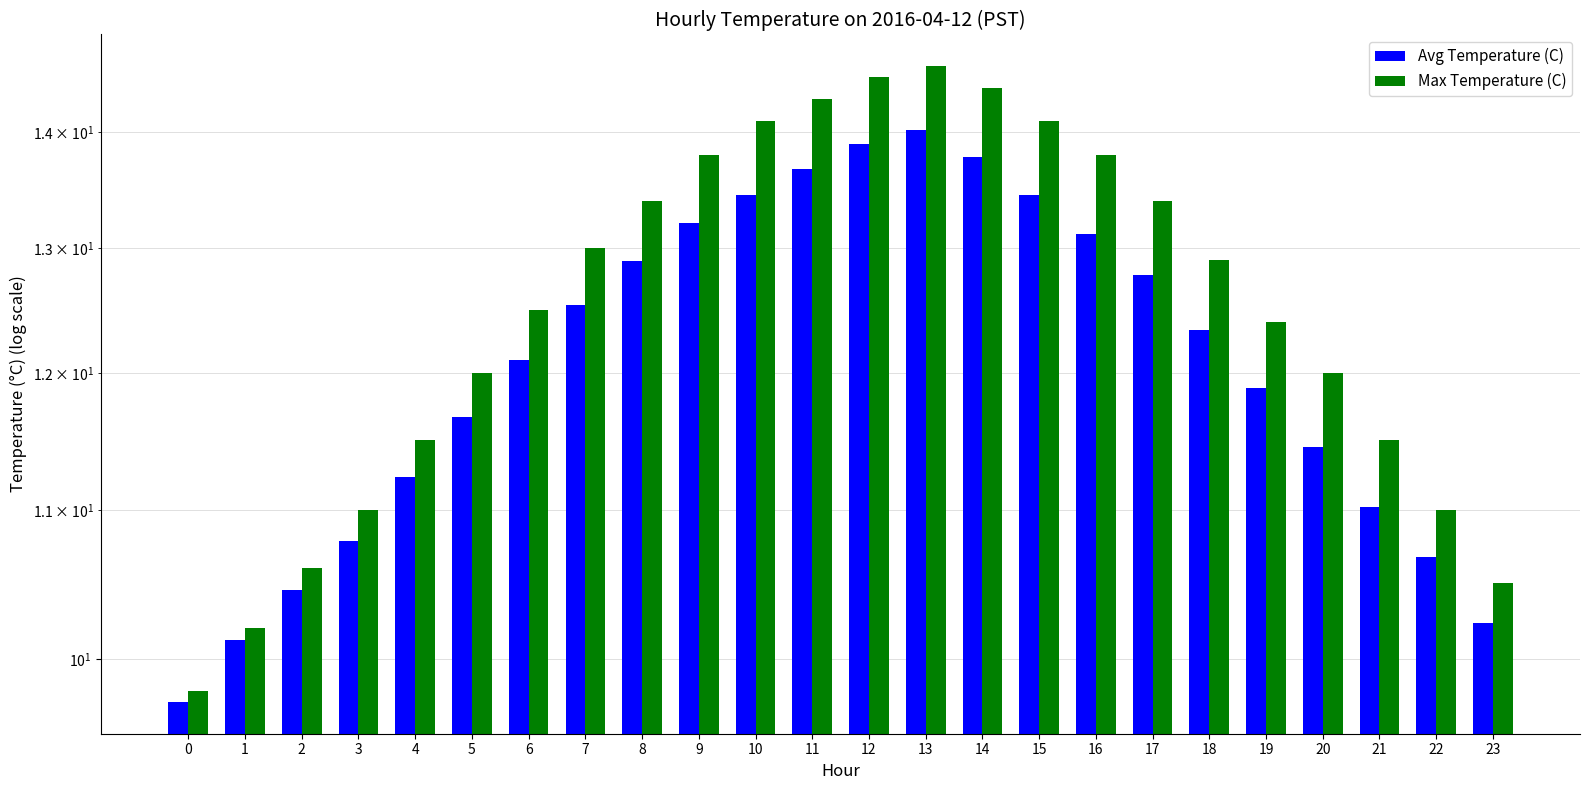

What is the difference between the maximum and second lowest values in the Max Temperature (C) series?

4.4